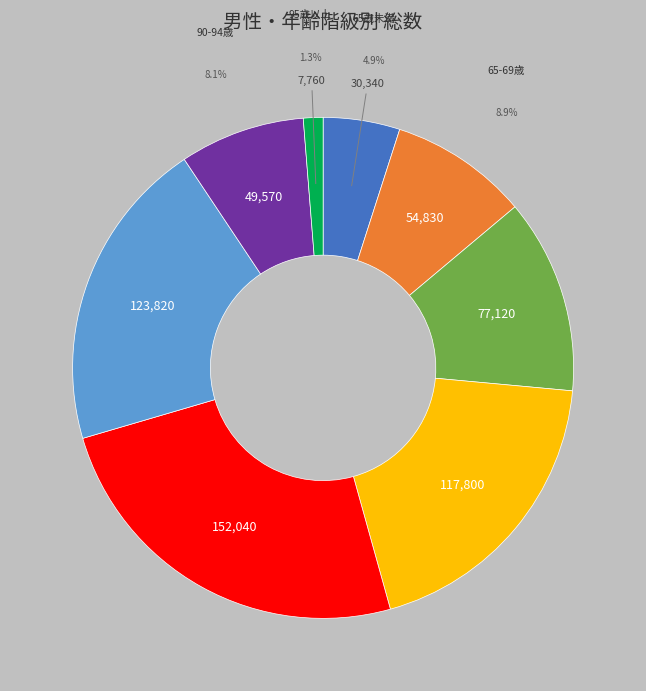

How many slices are in this pie chart?

8